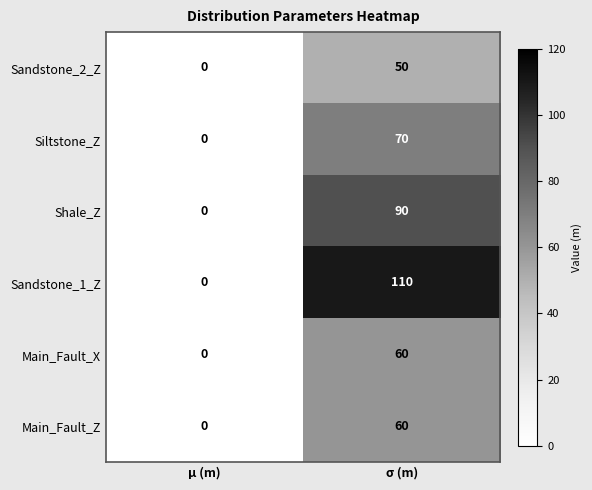

Is it true that Sandstone_2_Z equals 19 at μ (m)?

False